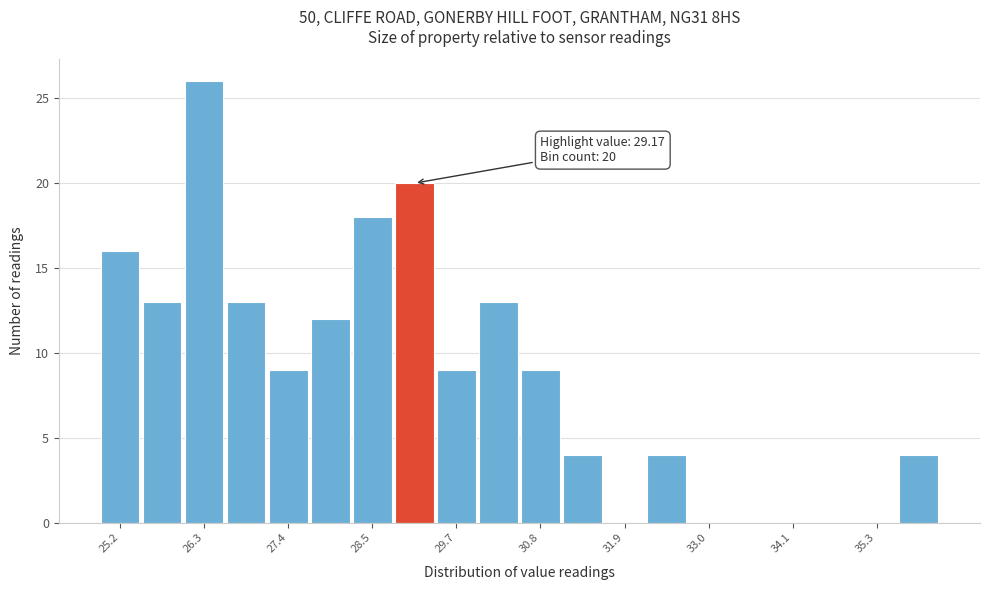

Read against the x-axis, roughly where is the centre of the tallest bar?

26.4